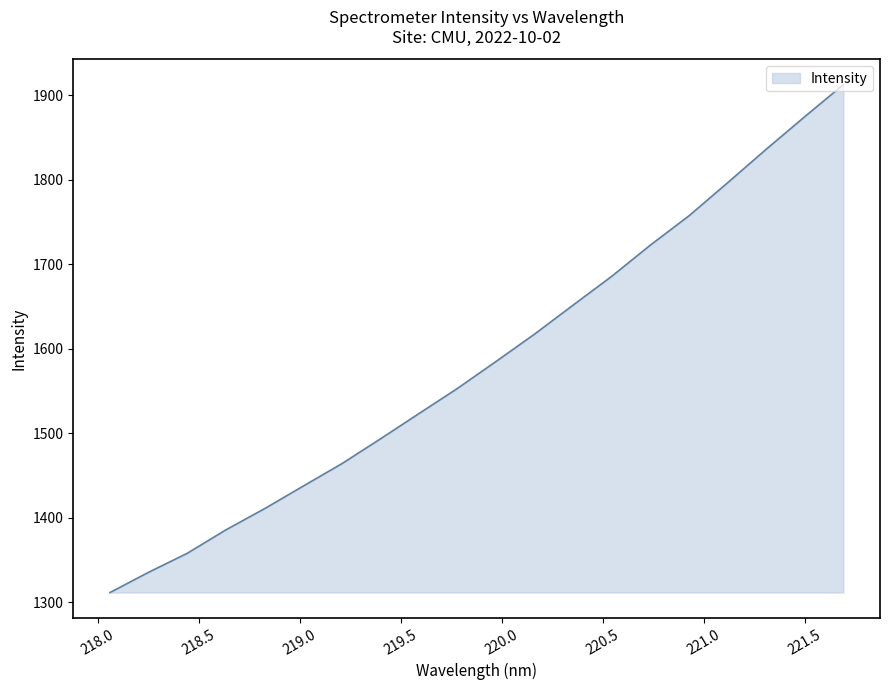

What is the greatest value displayed?

1912.3